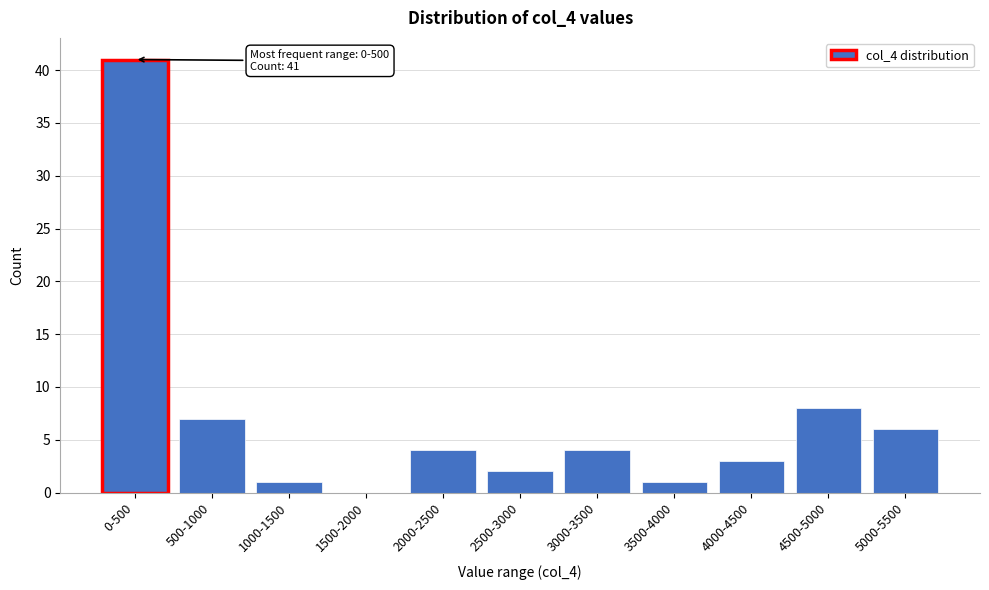

Reading left to right, extract all data points from this chart.

0-500=41	500-1000=7	1000-1500=1	1500-2000=0	2000-2500=4	2500-3000=2	3000-3500=4	3500-4000=1	4000-4500=3	4500-5000=8	5000-5500=6